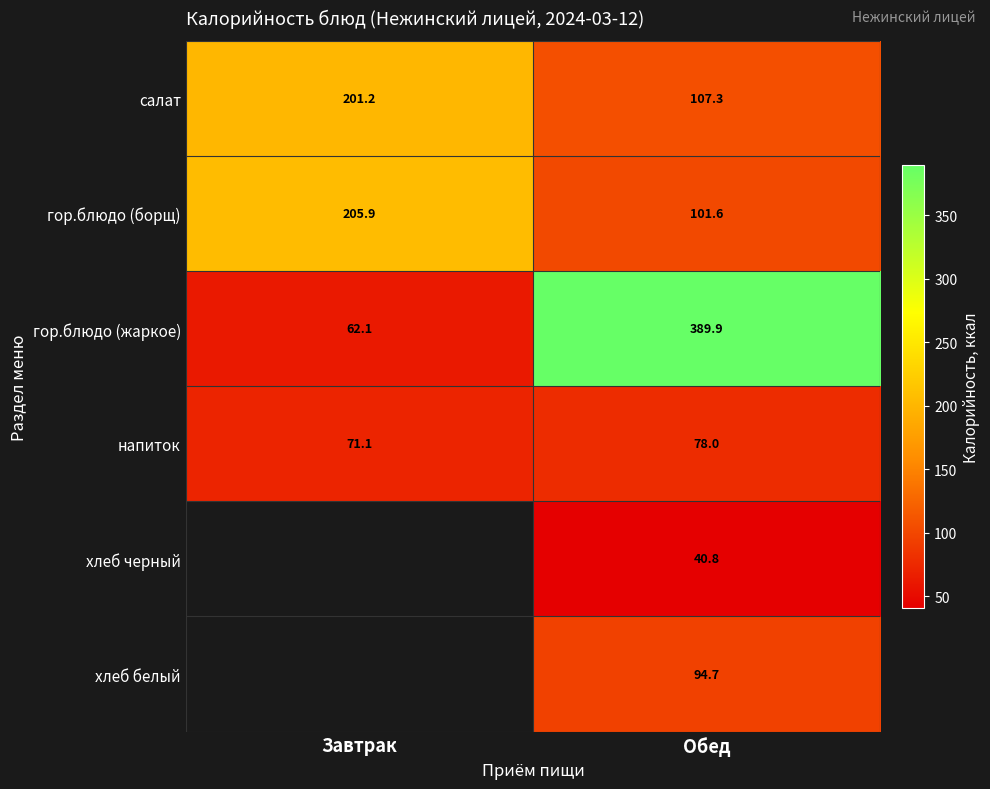

How many series are shown in this chart?

6